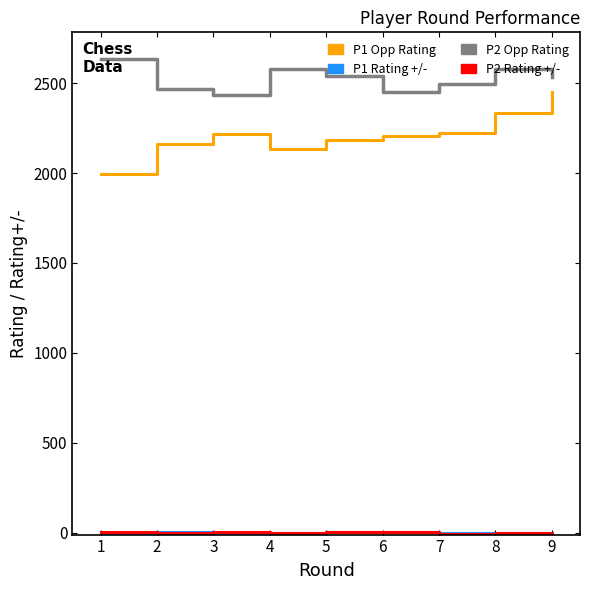

Which category has the lowest value in the P1 Opp Rating series?

1